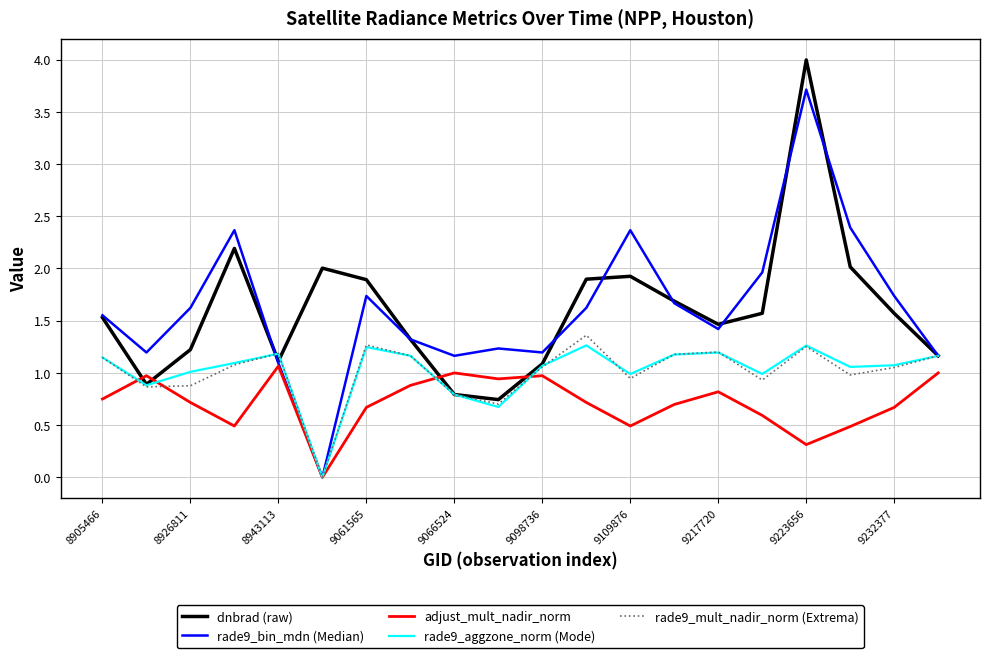

Which series has the widest spread of values?

rade9_bin_mdn (Median)